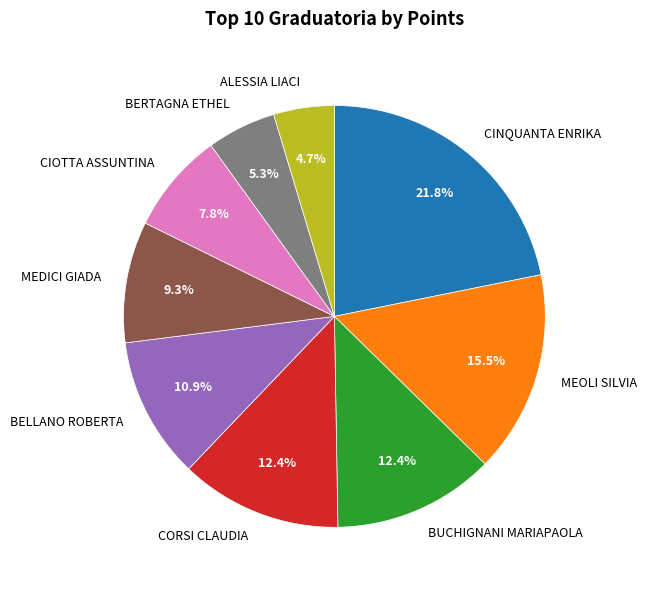

Is there a majority slice in this chart?

No